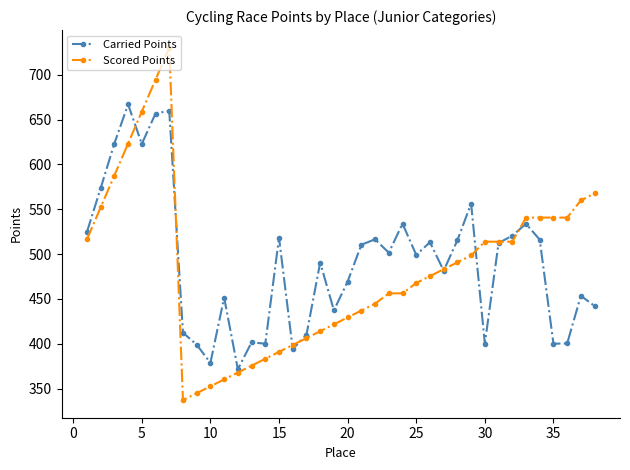

Which series has the largest range (max minus min)?

Scored Points